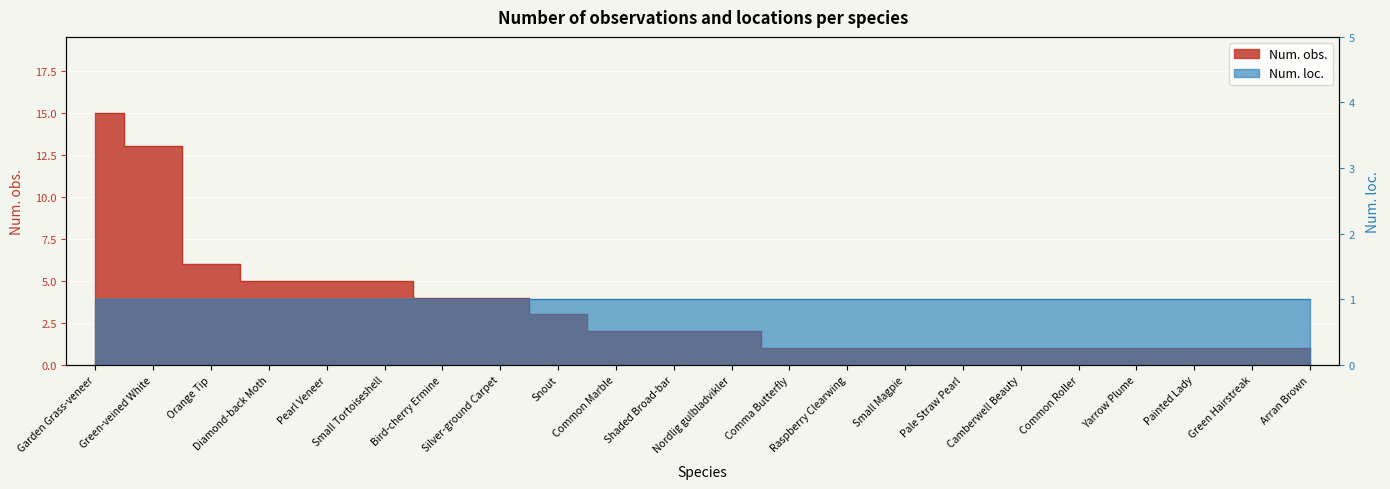

What is the sum of the values at Nordlig gulbladvikler and Yarrow Plume?

3